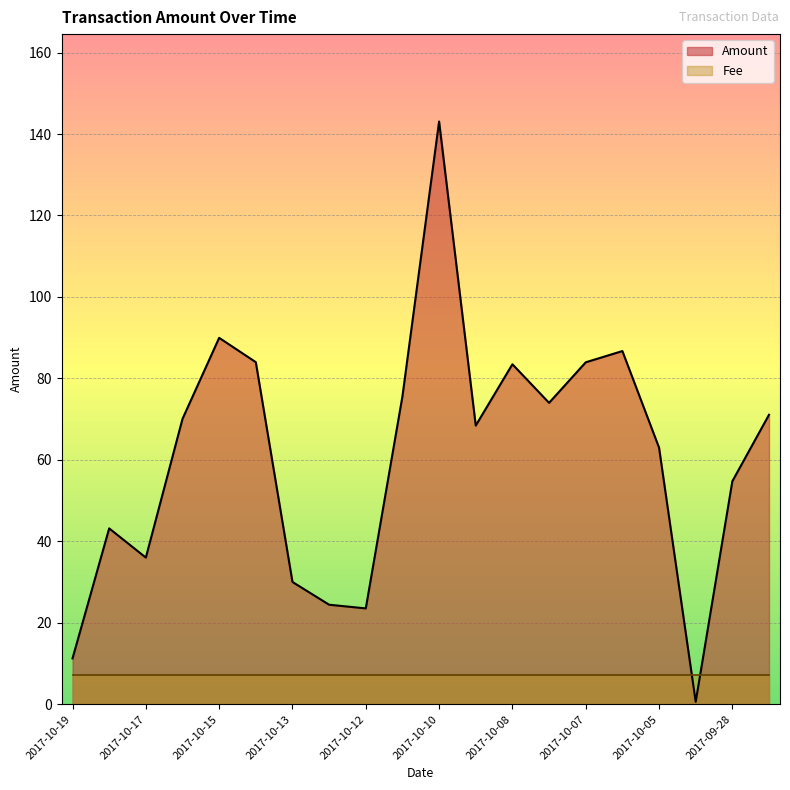

Which label corresponds to the largest value in the chart?

2017-10-10